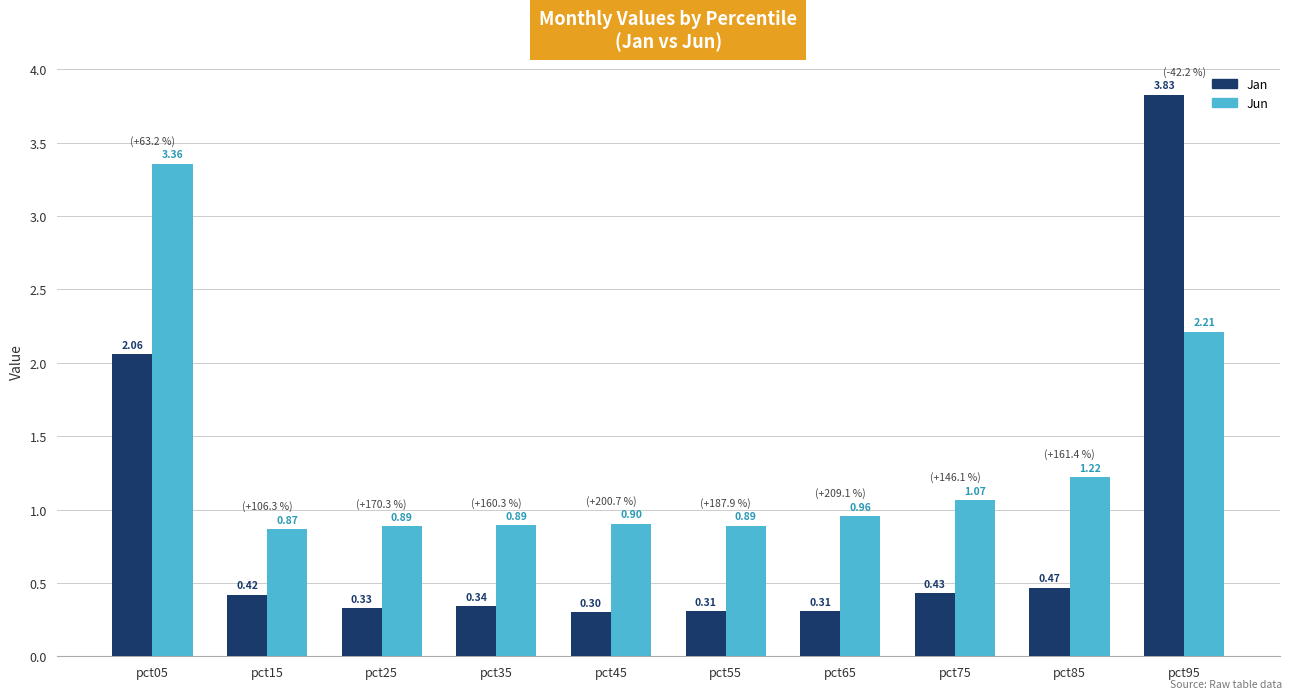

Is the value of Jun at pct25 greater than the value of Jan at pct05?

No